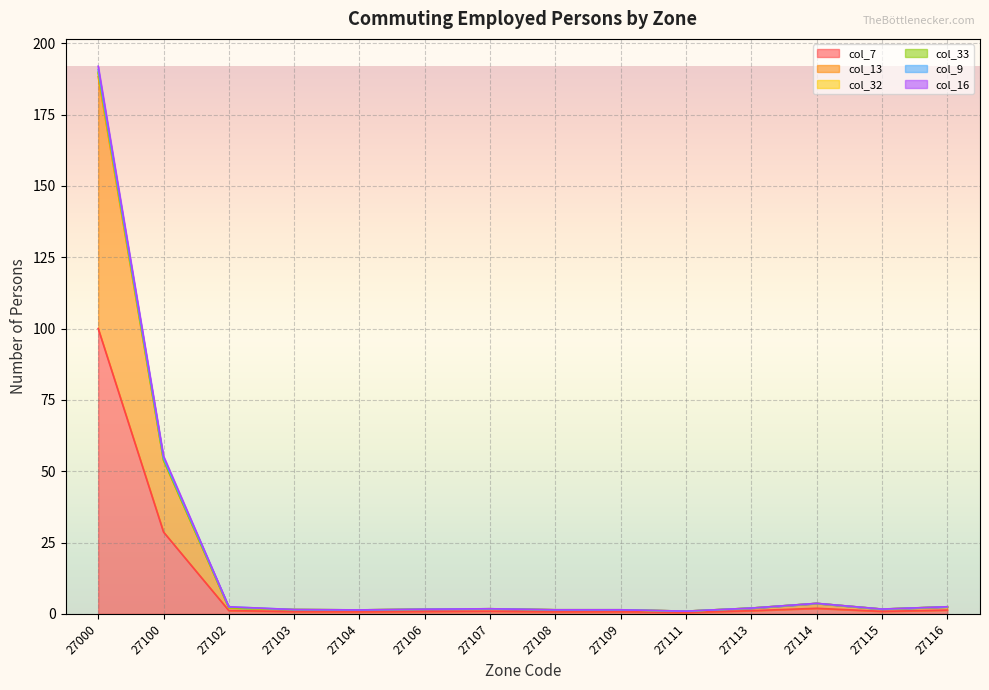

At which category is the sum across all series the highest?

27000